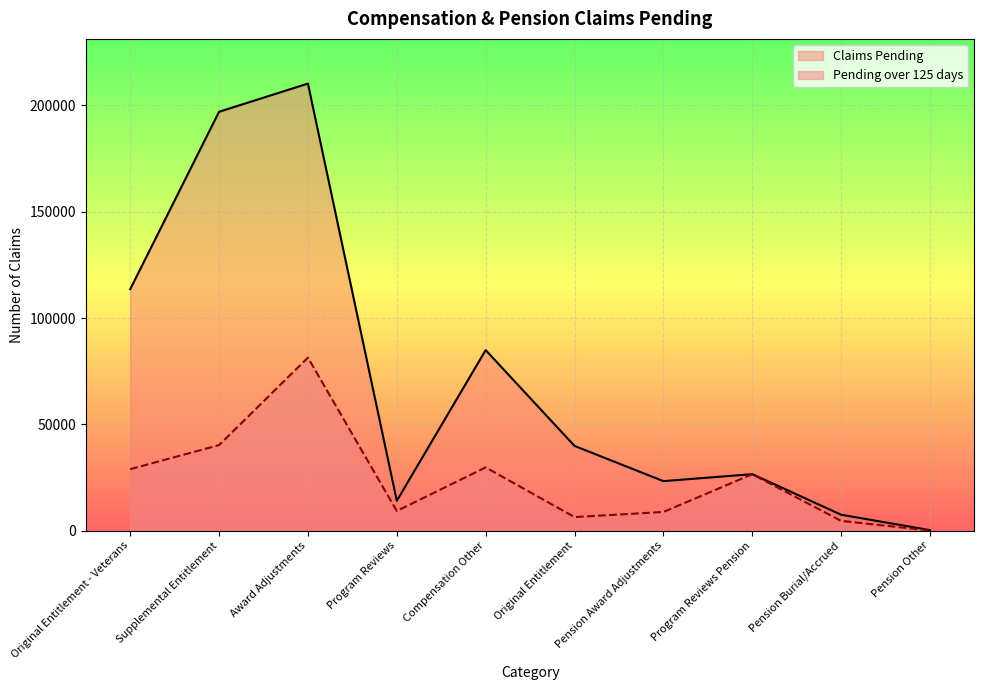

At how many categories does at least one series exceed 189177?

2